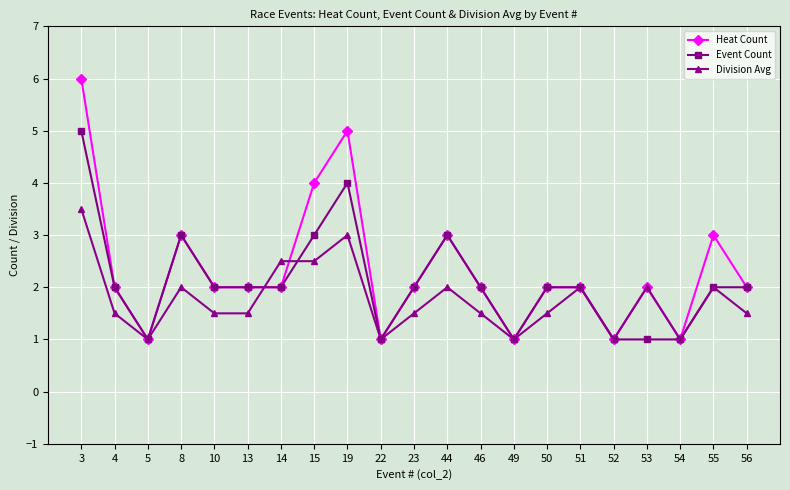

What is the total value across all series at 55?

7.0